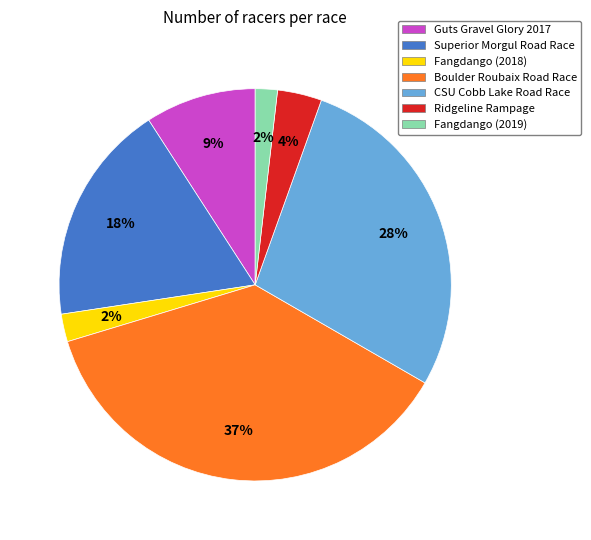

Between Boulder Roubaix Road Race and Guts Gravel Glory 2017, which is larger?

Boulder Roubaix Road Race